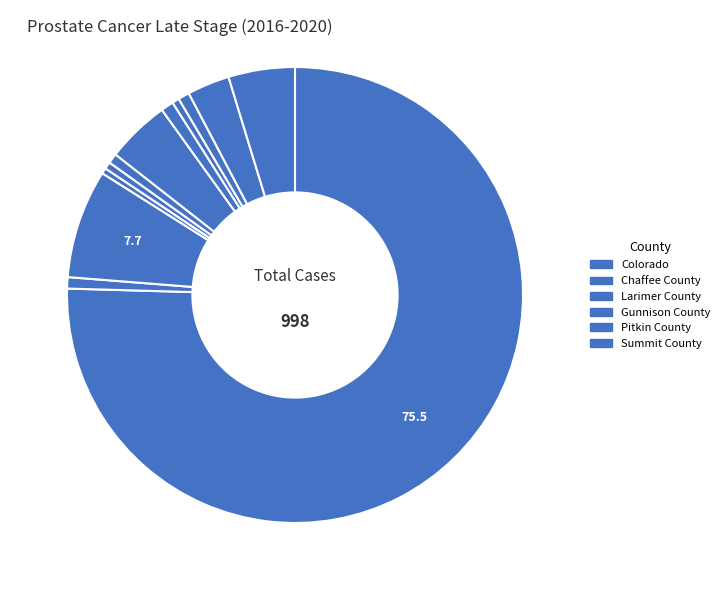

Which category has the smallest portion of the pie?

Gunnison County